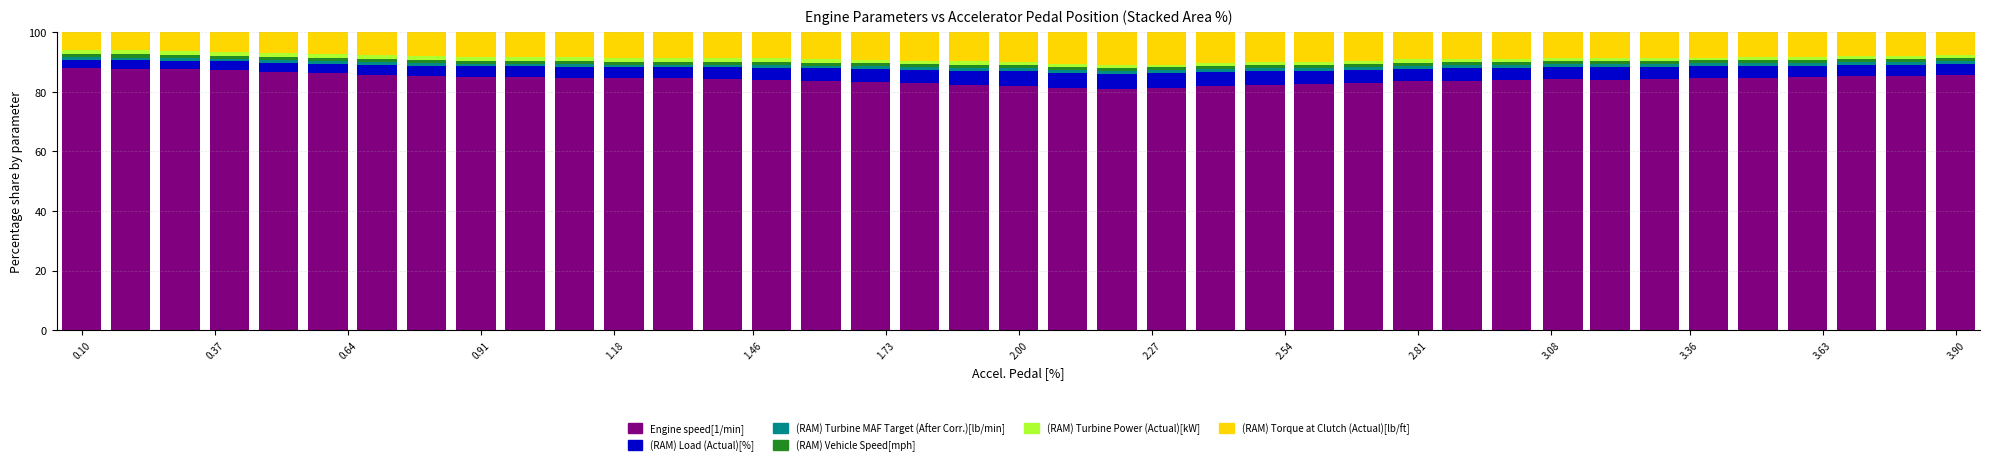

What is the minimum value for Engine speed[1/min]?

81.0